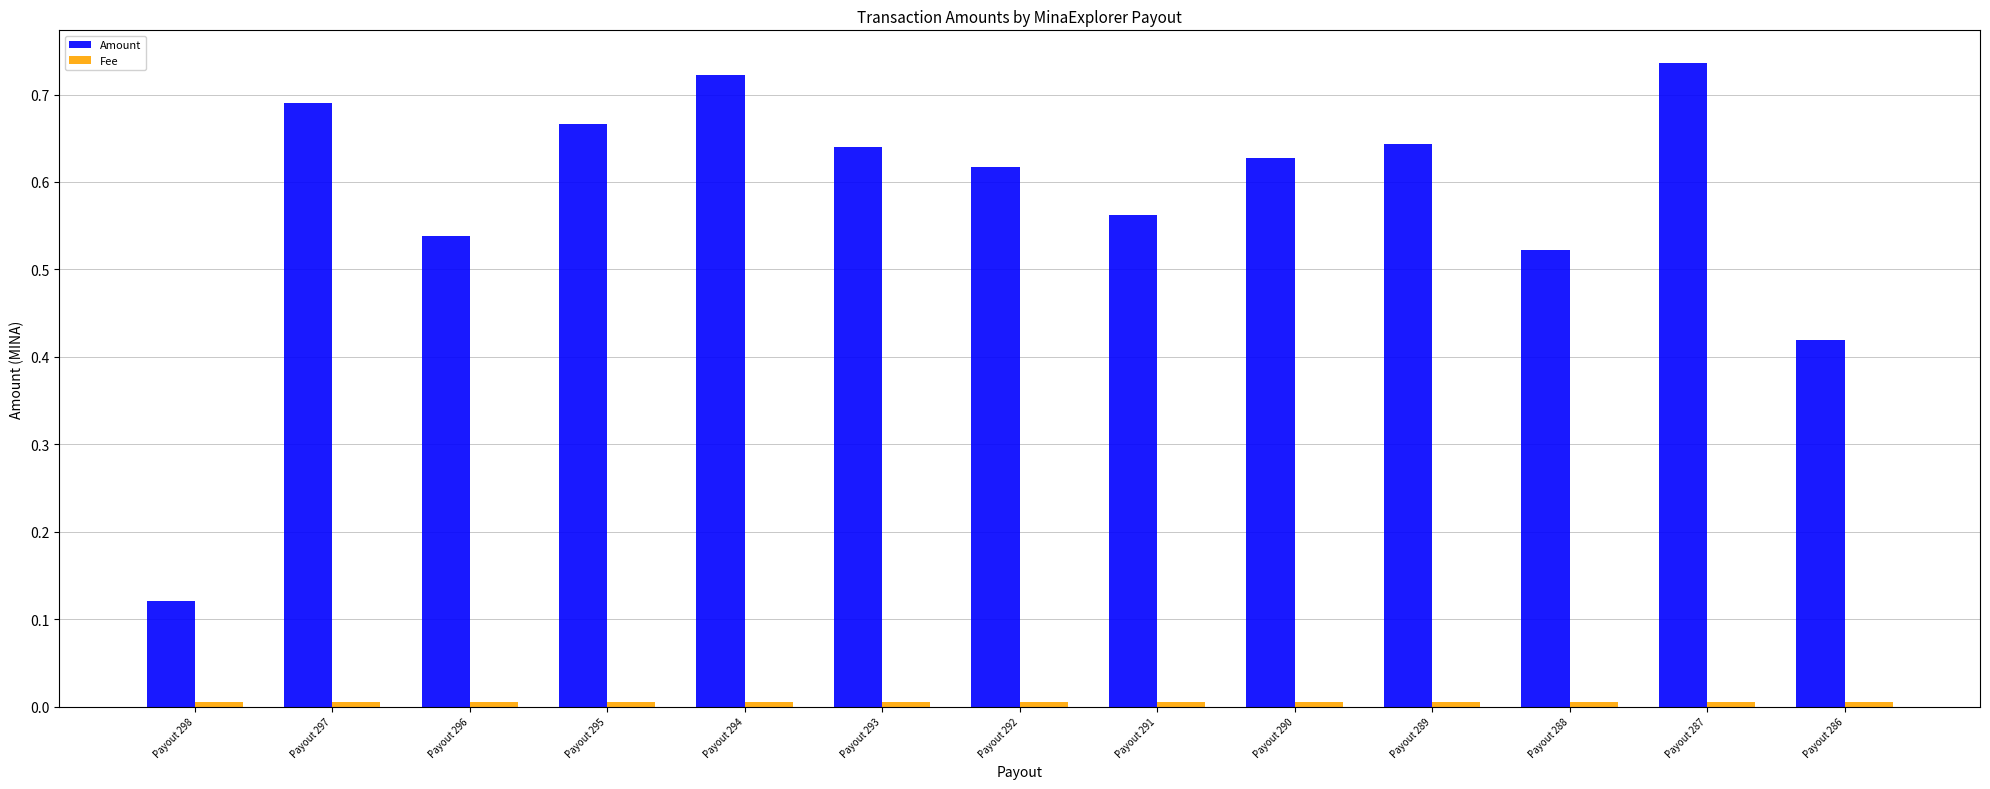

What is the sum of all Amount values?

7.5